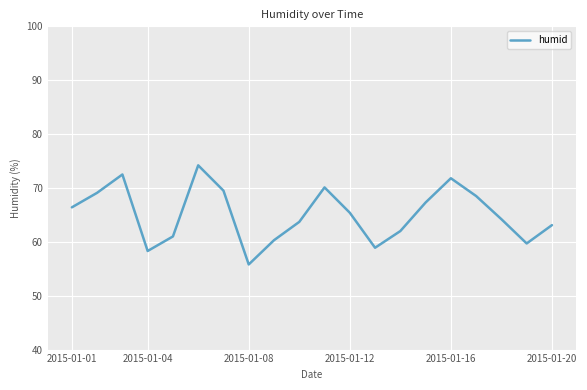

What is the smallest value displayed?

55.8